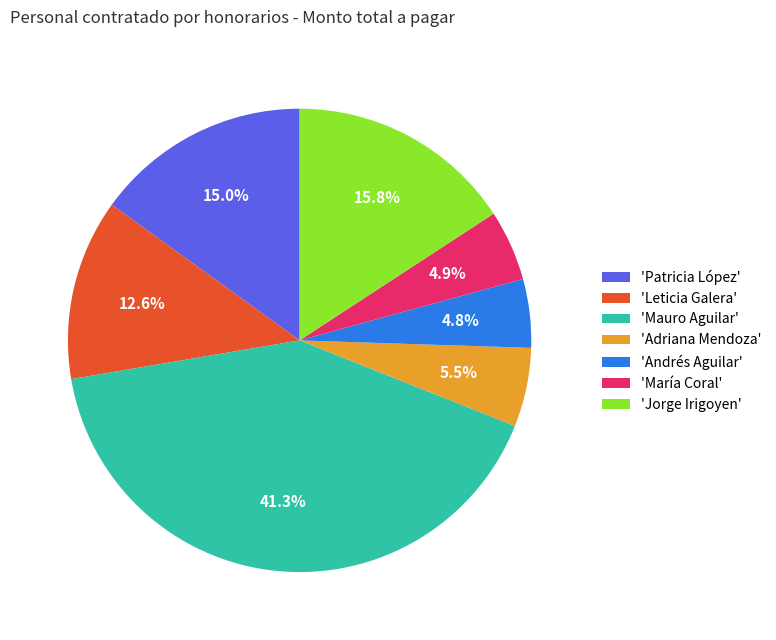

Does any single category account for the majority?

No